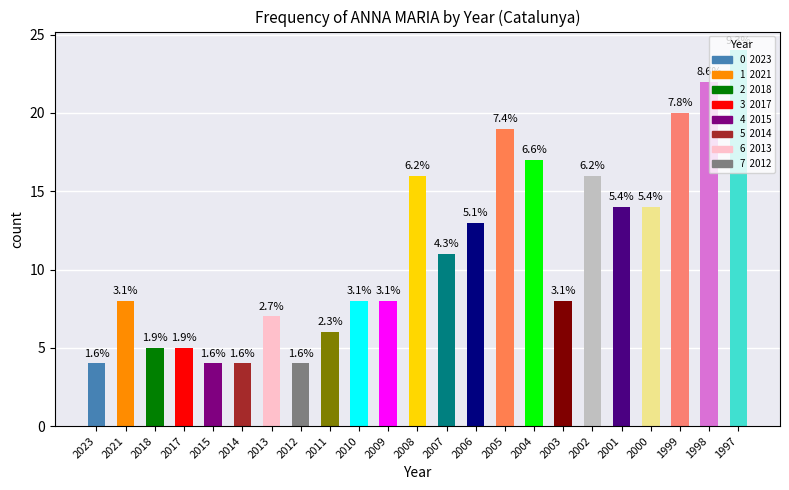

Does the chart contain any negative values?

No